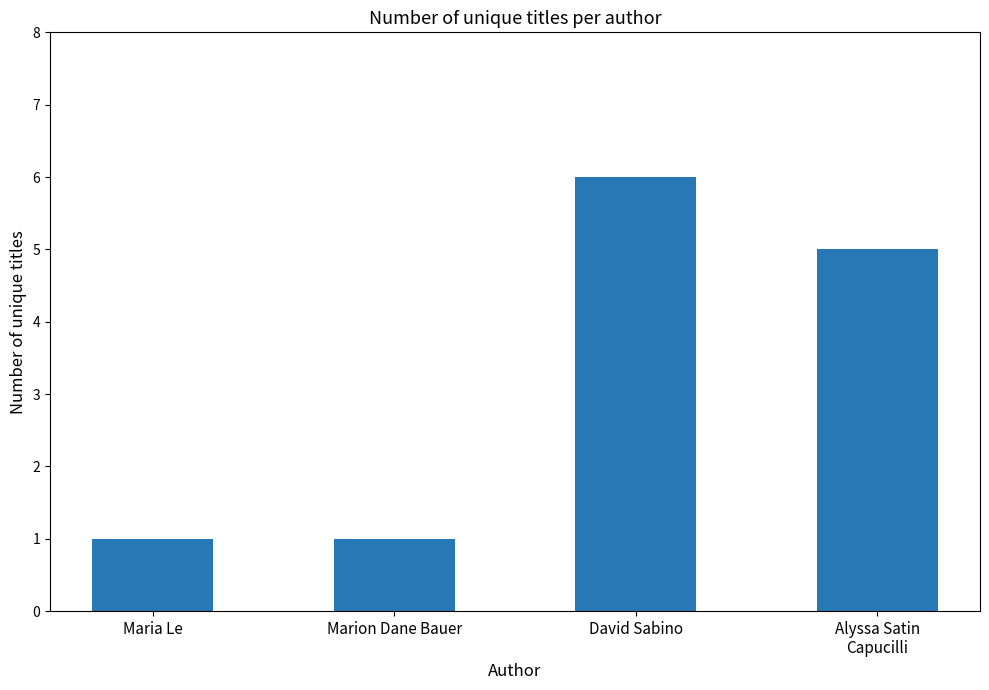

What is the ratio of the value at David Sabino to the value at Maria Le?

6.0